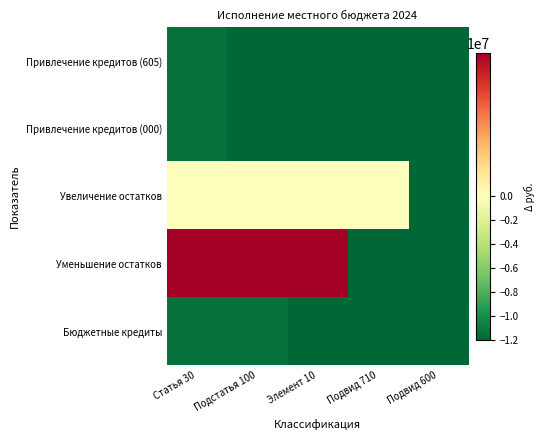

At which category is the sum across all series the highest?

Статья 30